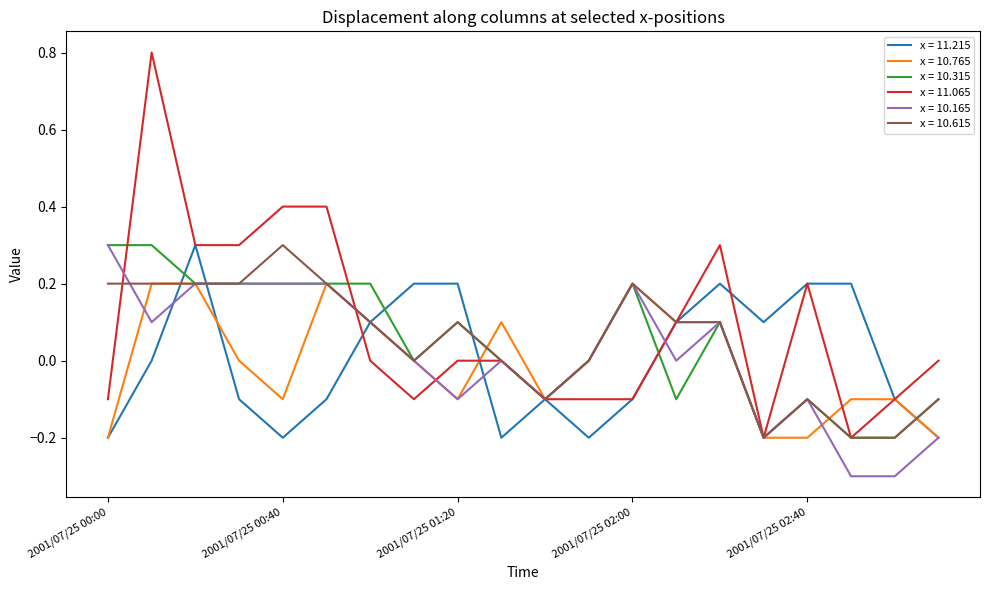

Which series has the largest range (max minus min)?

x = 11.065